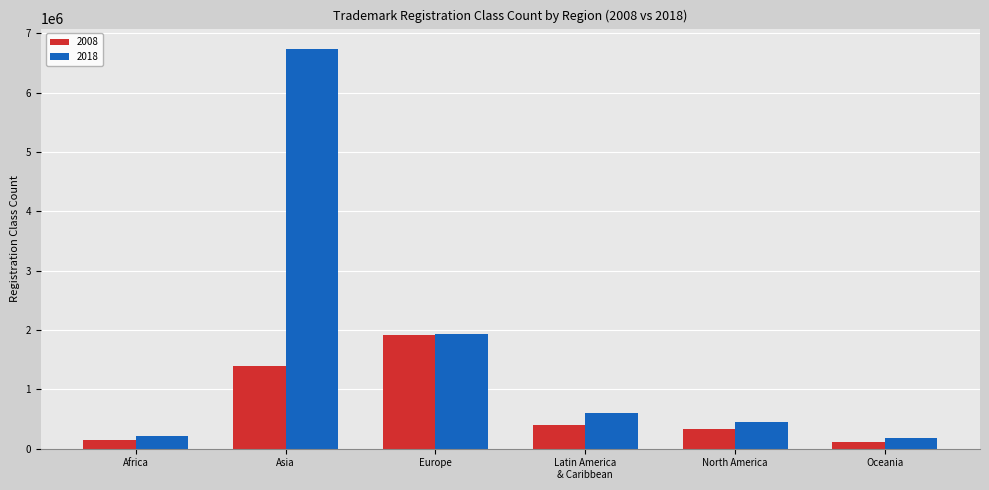

Which series has the largest total across all categories?

2018